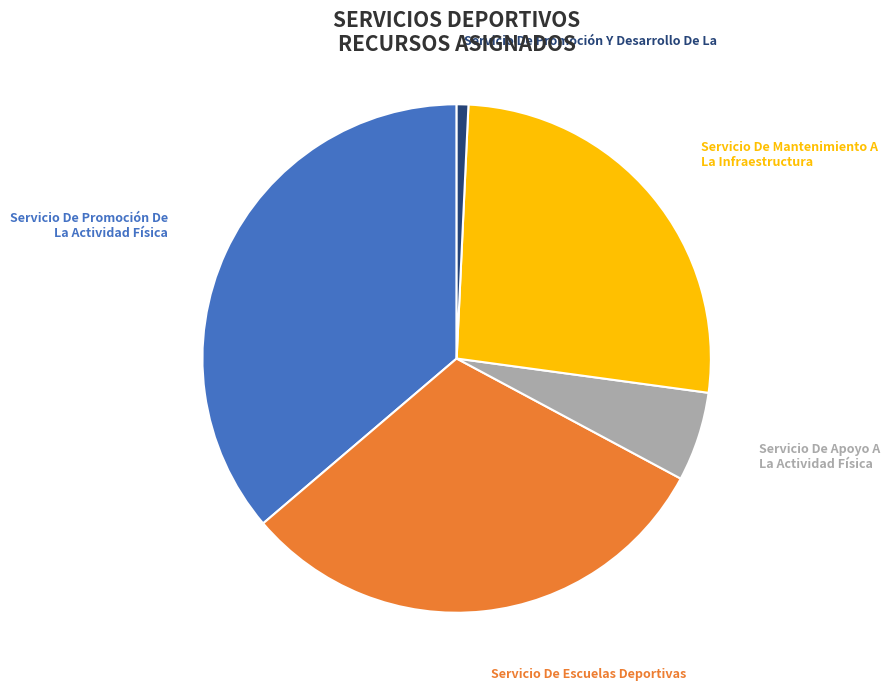

Is the sum of Servicio De Promoción Y Desarrollo De La and Servicio De Escuelas Deportivas greater than half?

No